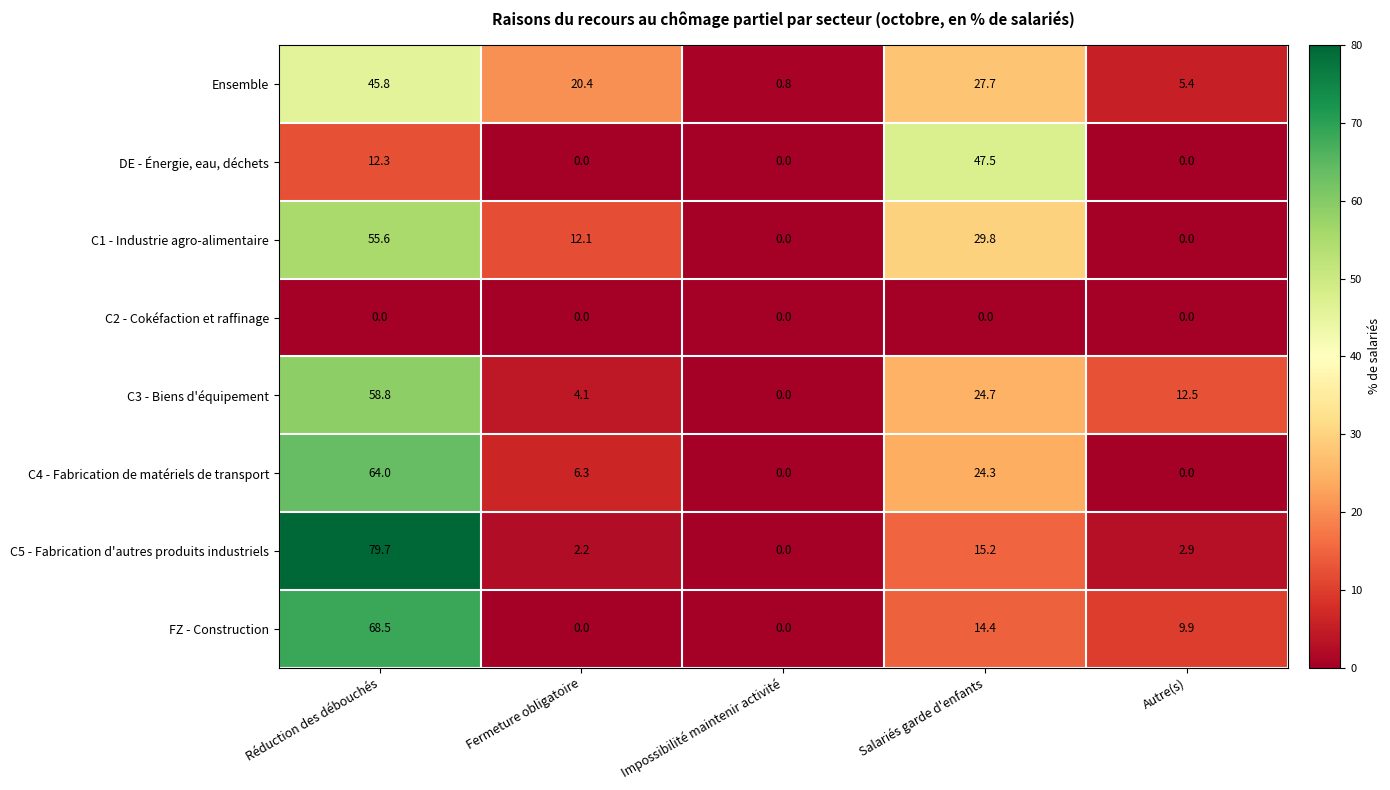

At which label is Ensemble closest to 23?

Fermeture obligatoire